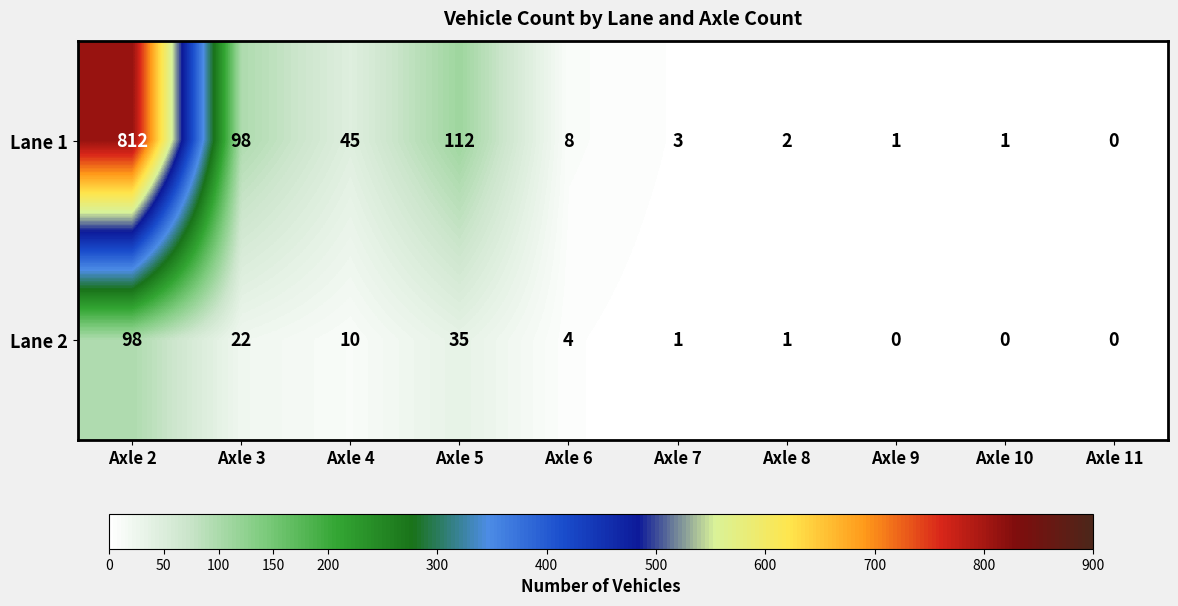

Between Axle 10 and Axle 11, which series saw the biggest shift?

Lane 1